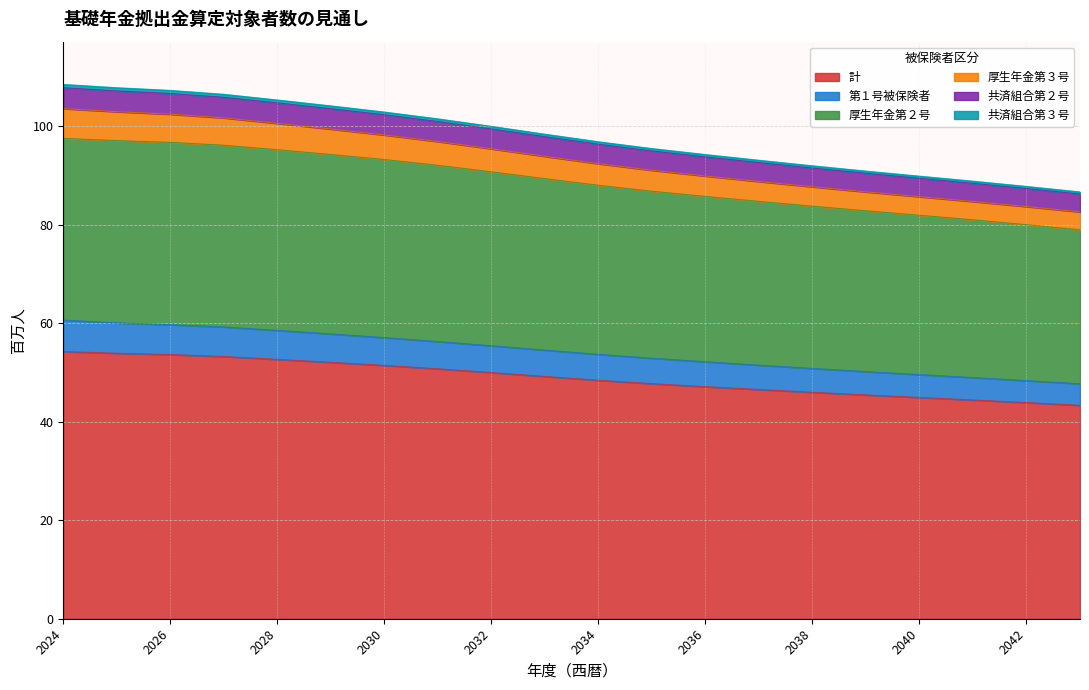

True or false: 計 has a value of 85.6 at 2030.

False